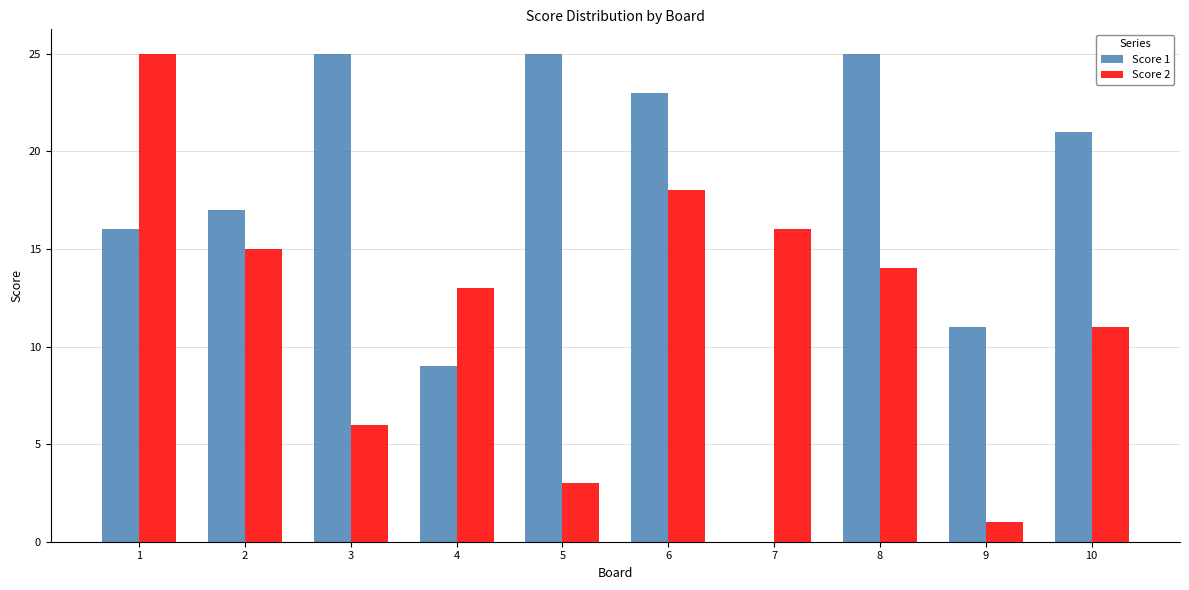

Which series has the largest total across all categories?

Score 1